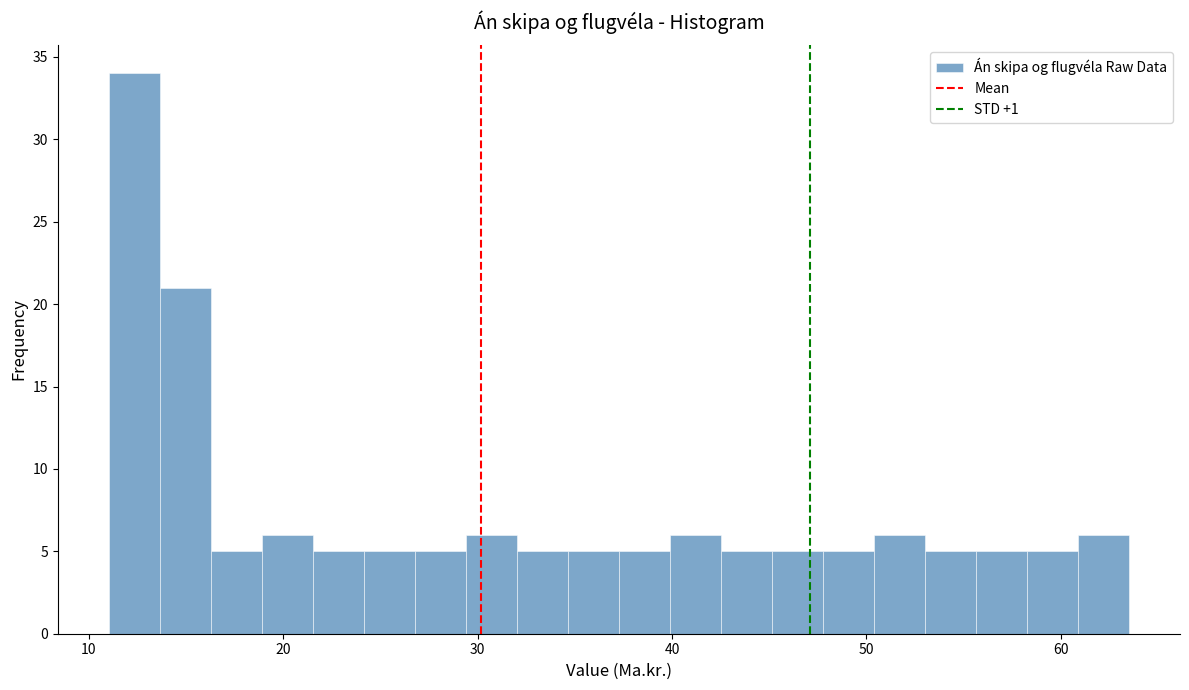

Around what value on the x-axis is the tallest bar? Give the approximate position of its centre, as read against the axis.

12